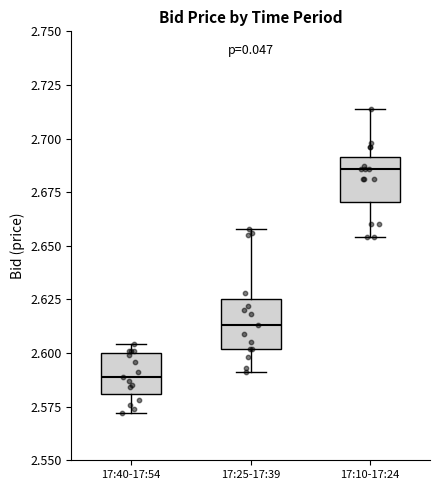

Which box's median line is the highest?

17:10-17:24